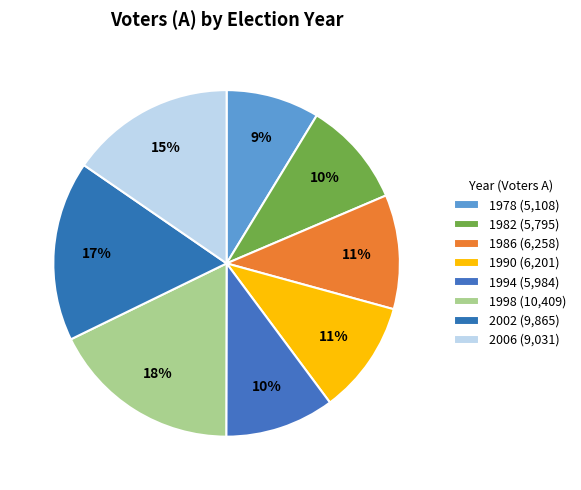

How many slices are in this pie chart?

8